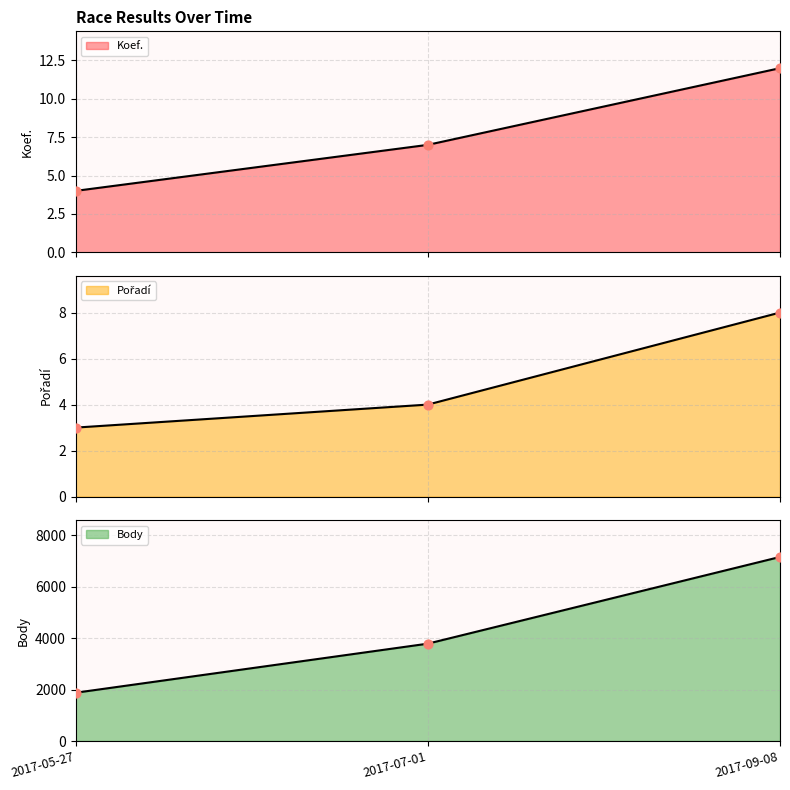

Which series has the largest total across all categories?

Body